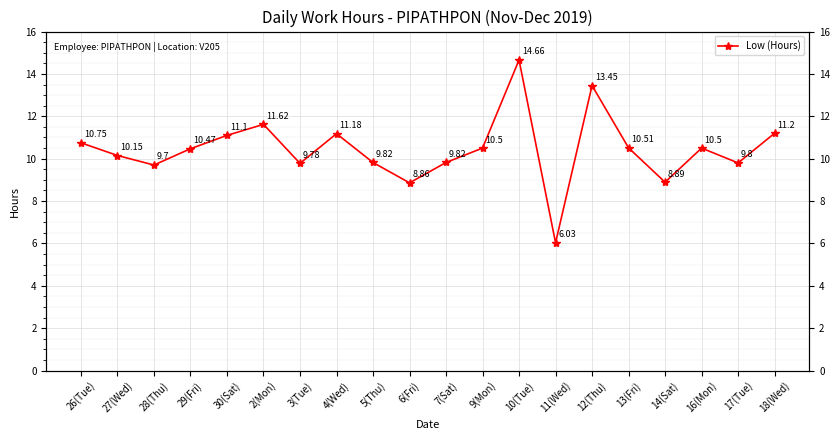

Reading left to right, extract all data points from this chart.

26(Tue)=10.8	27(Wed)=10.2	28(Thu)=9.7	29(Fri)=10.5	30(Sat)=11.1	2(Mon)=11.6	3(Tue)=9.8	4(Wed)=11.2	5(Thu)=9.8	6(Fri)=8.9	7(Sat)=9.8	9(Mon)=10.5	10(Tue)=14.7	11(Wed)=6.0	12(Thu)=13.4	13(Fri)=10.5	14(Sat)=8.9	16(Mon)=10.5	17(Tue)=9.8	18(Wed)=11.2